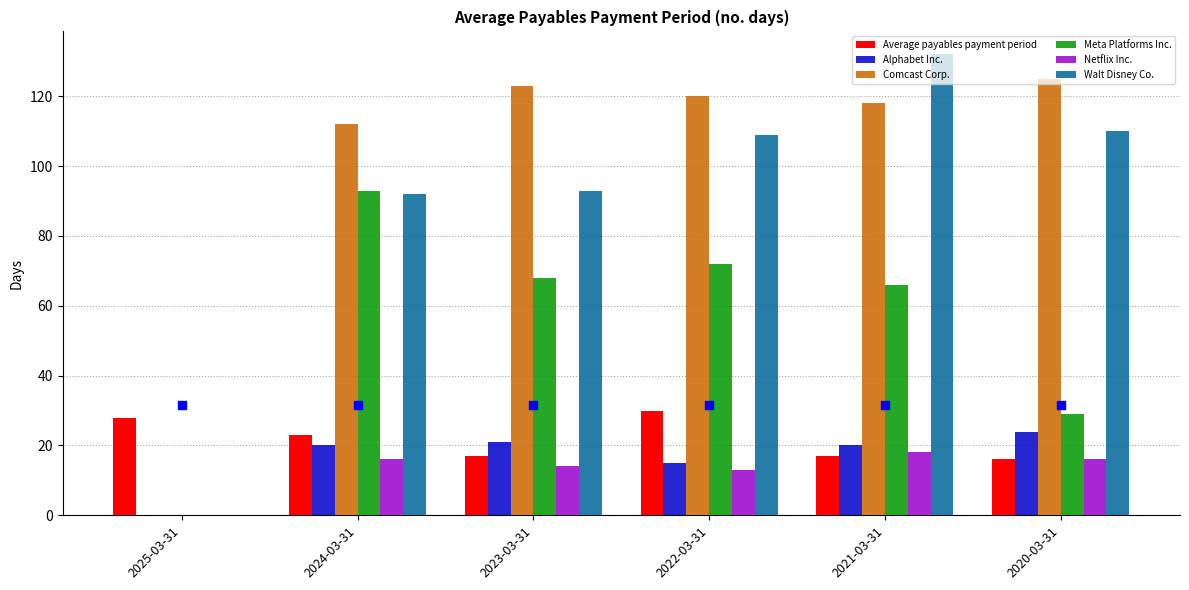

Which series contains the lowest Y value?

Alphabet Inc.